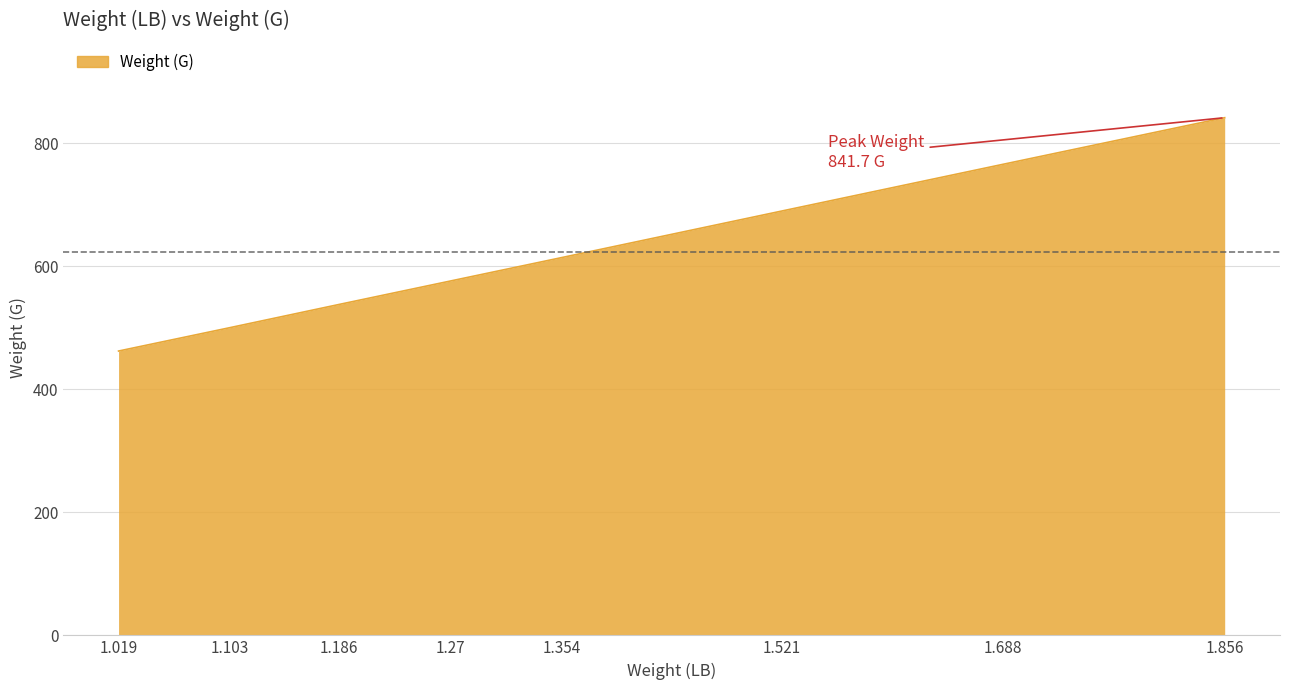

Approximately how many times larger is the value at 1.354 compared to 1.521?

0.9